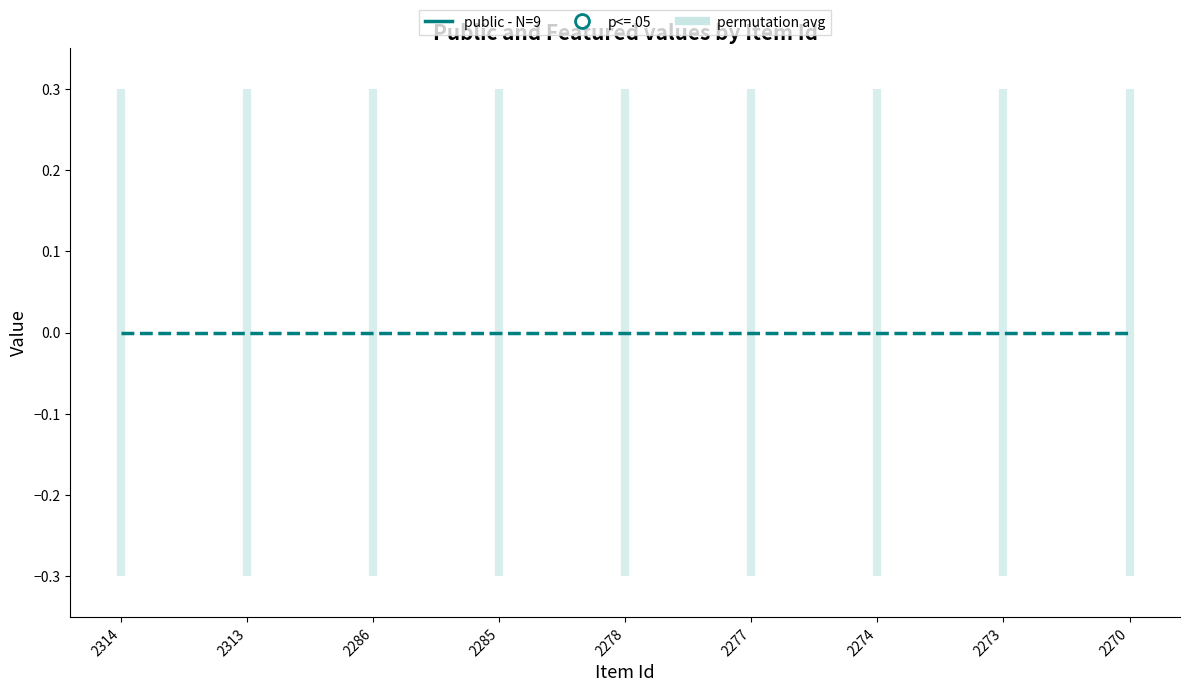

At which category is the sum across all series the highest?

2314